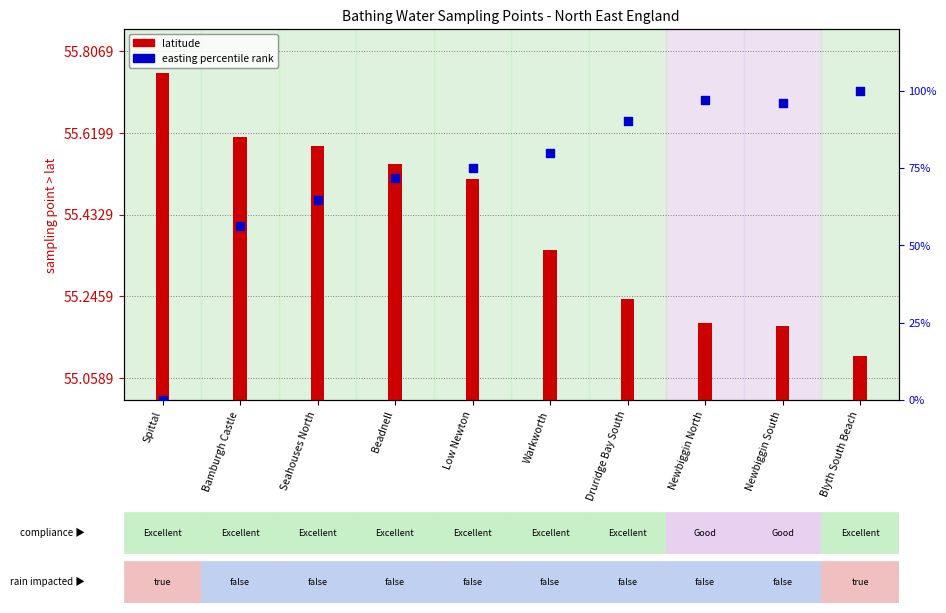

Which series contains the highest Y value?

easting percentile rank